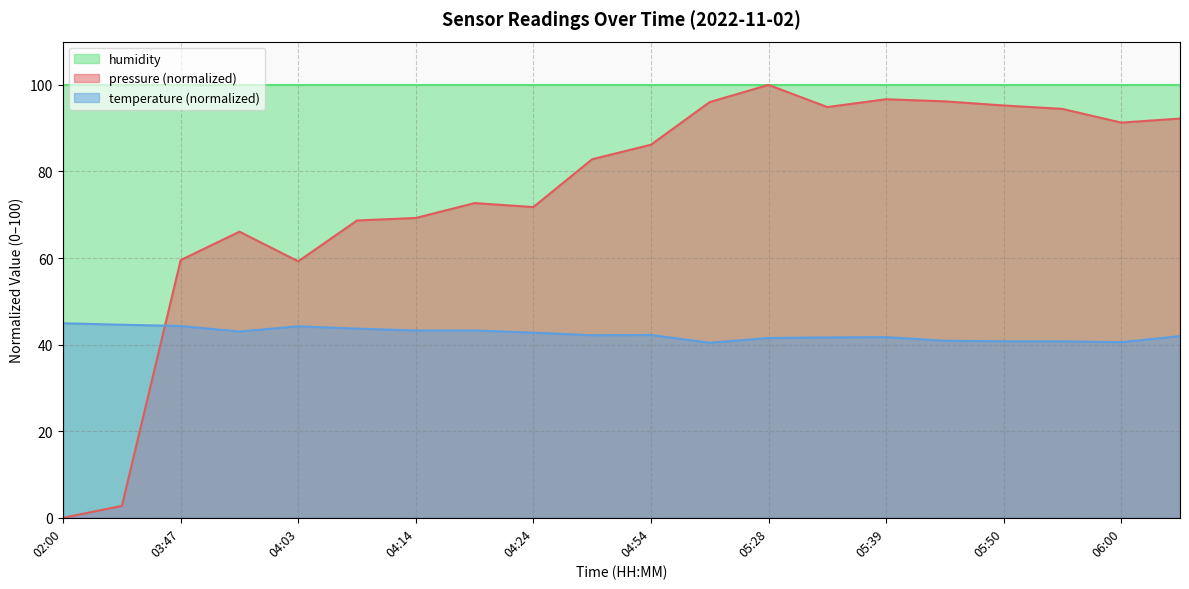

The temperature series shows 18.3 at 02:00. True or false?

False